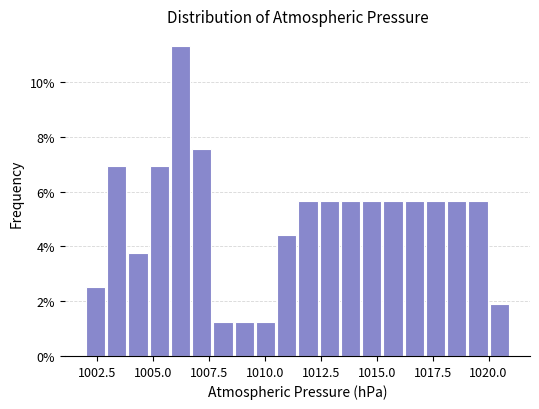

Read against the x-axis, roughly where is the centre of the tallest bar?

1006.0